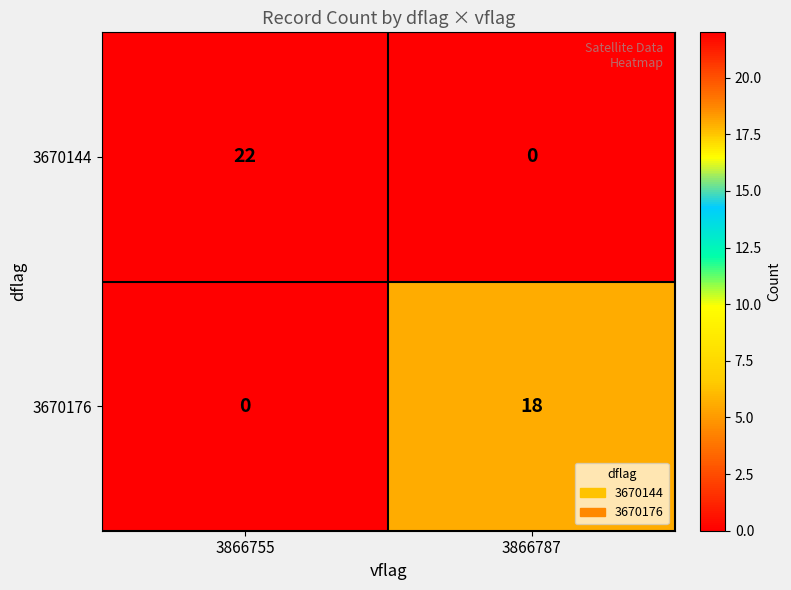

Which series has the widest spread of values?

3670144